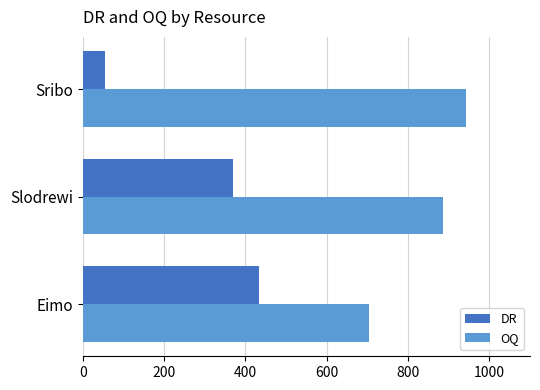

At how many categories does at least one series exceed 344?

3